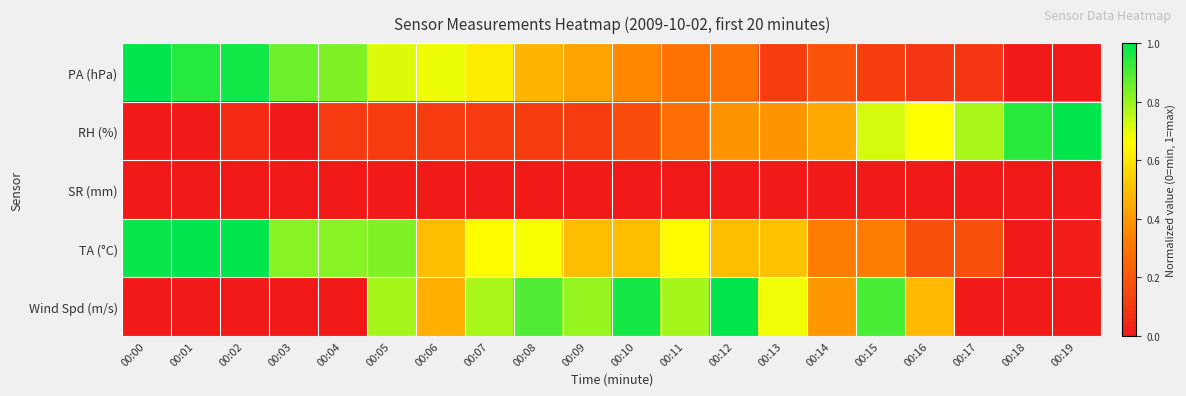

Reading left to right, extract all data points from this chart.

PA (hPa): 00:00=1.0	00:01=1.0	00:02=1.0	00:03=0.9	00:04=0.8	00:05=0.7	00:06=0.7	00:07=0.6	00:08=0.5	00:09=0.4	00:10=0.4	00:11=0.3	00:12=0.3	00:13=0.1	00:14=0.2	00:15=0.1	00:16=0.1	00:17=0.1	00:18=0.0	00:19=0.0
RH (%): 00:00=0.0	00:01=0.0	00:02=0.1	00:03=0.0	00:04=0.1	00:05=0.1	00:06=0.1	00:07=0.1	00:08=0.1	00:09=0.1	00:10=0.2	00:11=0.3	00:12=0.4	00:13=0.4	00:14=0.4	00:15=0.7	00:16=0.7	00:17=0.8	00:18=0.9	00:19=1.0
SR (mm): 00:00=0.0	00:01=0.0	00:02=0.0	00:03=0.0	00:04=0.0	00:05=0.0	00:06=0.0	00:07=0.0	00:08=0.0	00:09=0.0	00:10=0.0	00:11=0.0	00:12=0.0	00:13=0.0	00:14=0.0	00:15=0.0	00:16=0.0	00:17=0.0	00:18=0.0	00:19=0.0
TA (°C): 00:00=1.0	00:01=1.0	00:02=1.0	00:03=0.8	00:04=0.8	00:05=0.8	00:06=0.5	00:07=0.7	00:08=0.7	00:09=0.5	00:10=0.5	00:11=0.7	00:12=0.5	00:13=0.5	00:14=0.3	00:15=0.3	00:16=0.2	00:17=0.2	00:18=0.0	00:19=0.0
Wind Spd (m/s): 00:00=0.0	00:01=0.0	00:02=0.0	00:03=0.0	00:04=0.0	00:05=0.8	00:06=0.5	00:07=0.8	00:08=0.9	00:09=0.8	00:10=1.0	00:11=0.8	00:12=1.0	00:13=0.7	00:14=0.4	00:15=0.9	00:16=0.5	00:17=0.0	00:18=0.0	00:19=0.0